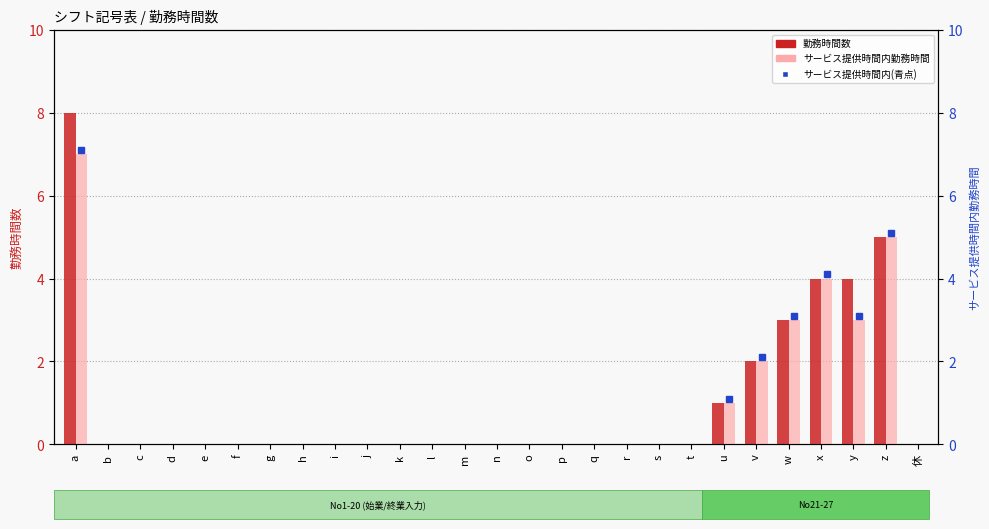

Which has a higher value, 休 or e?

休